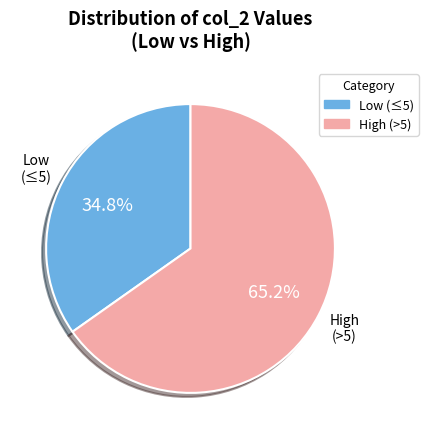

Is Low (≤5) the majority of the pie?

No